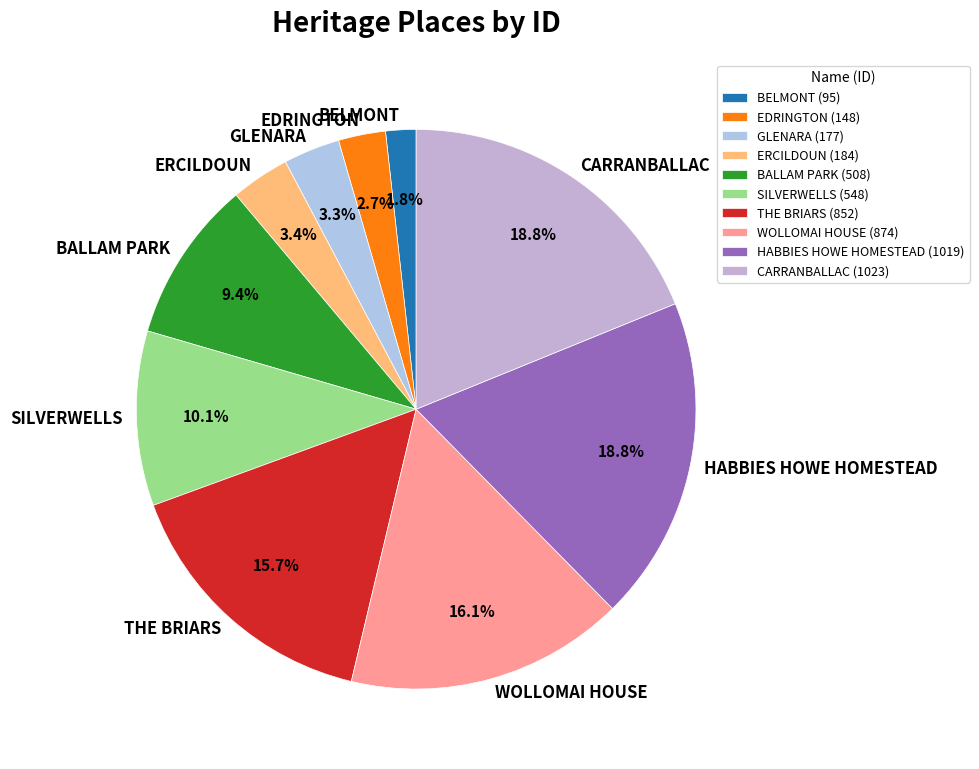

Do BALLAM PARK and THE BRIARS together represent more than half of the pie?

No